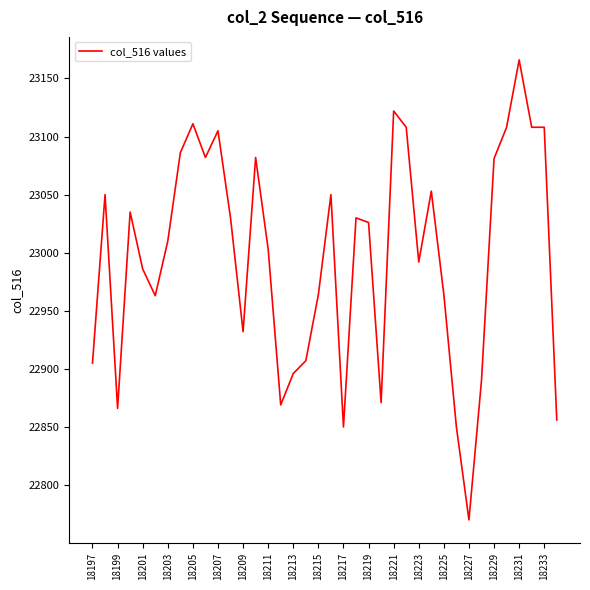

What is the minimum value shown in the chart?

22770